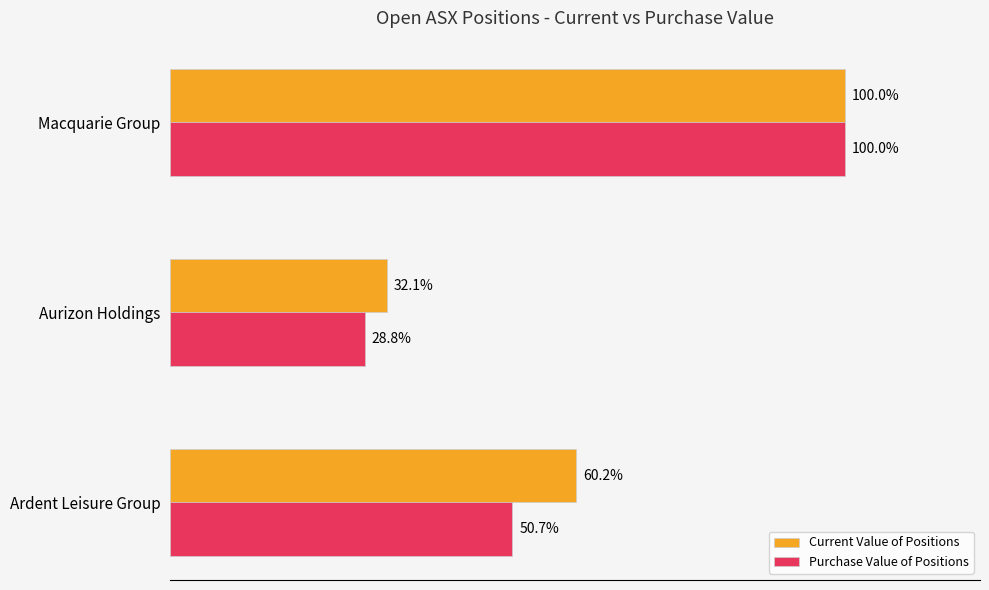

Rank the series by their average value, from lowest to highest.

Purchase Value of Positions, Current Value of Positions